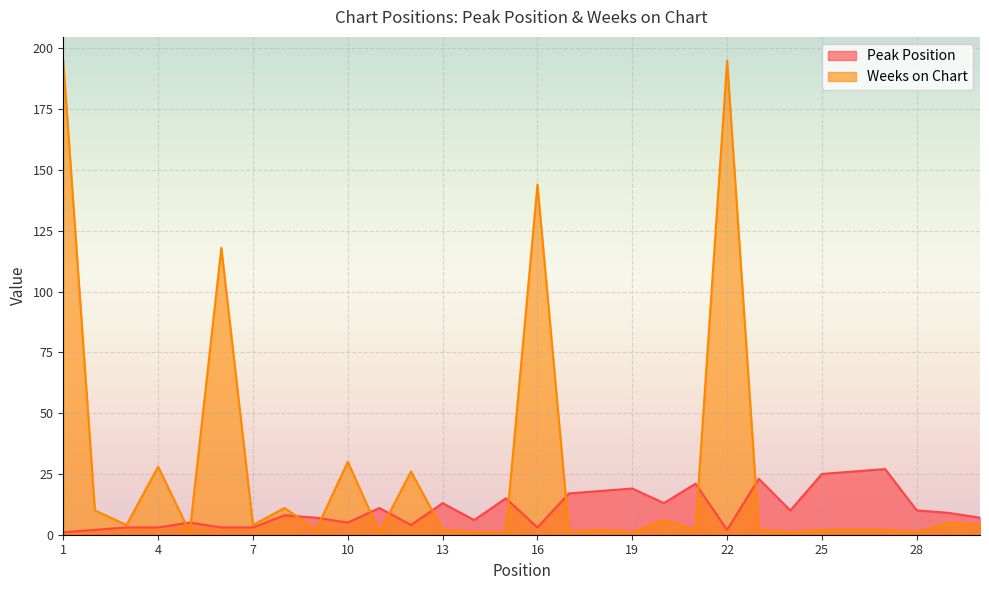

At which category does Weeks on Chart reach its first local valley?

3